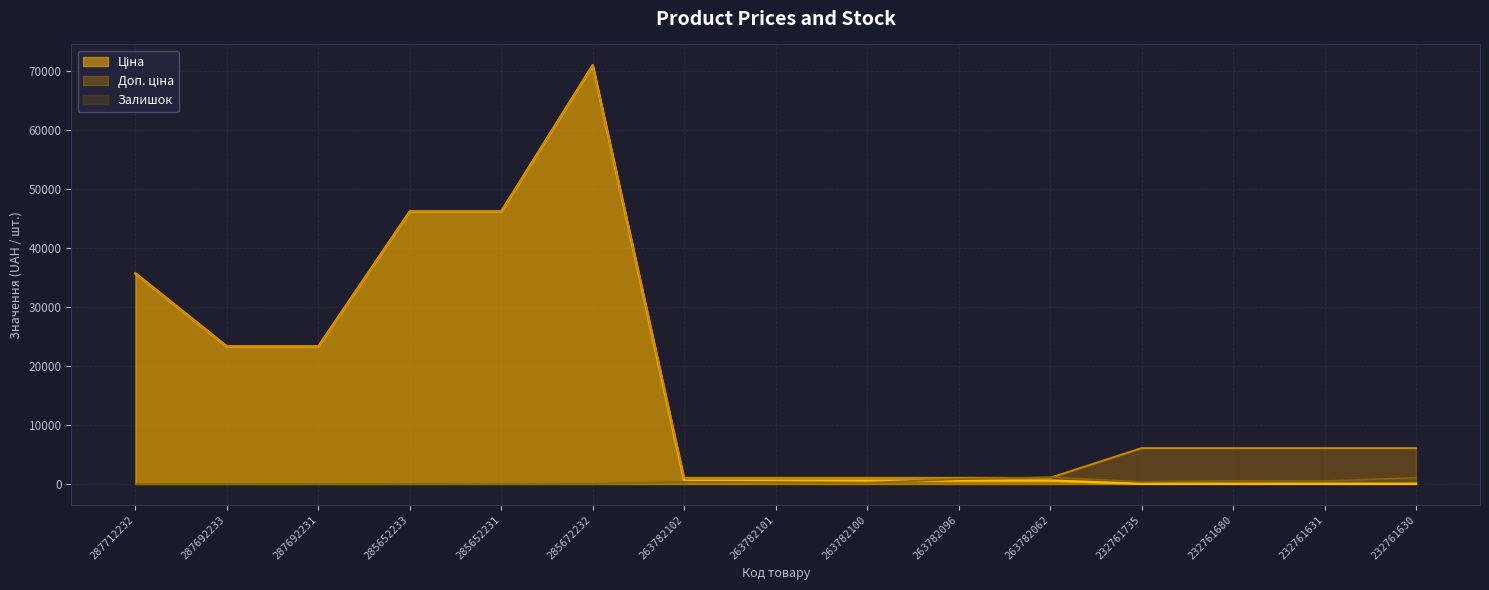

What is the total value across all series at 232761680?

6627.0